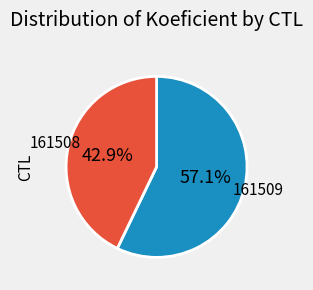

To the nearest percent, what portion does 161509 represent?

57%